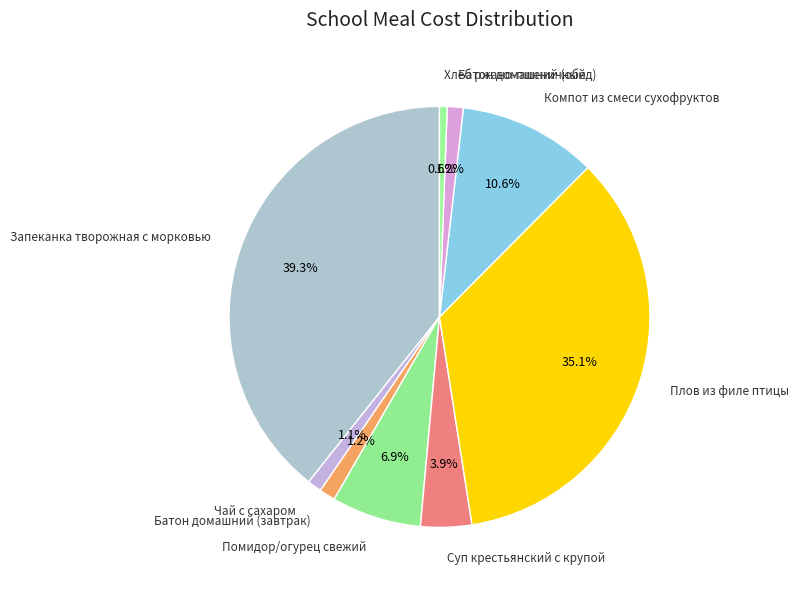

Between Хлеб ржано-пшеничный and Батон домашний (обед), which is larger?

Батон домашний (обед)